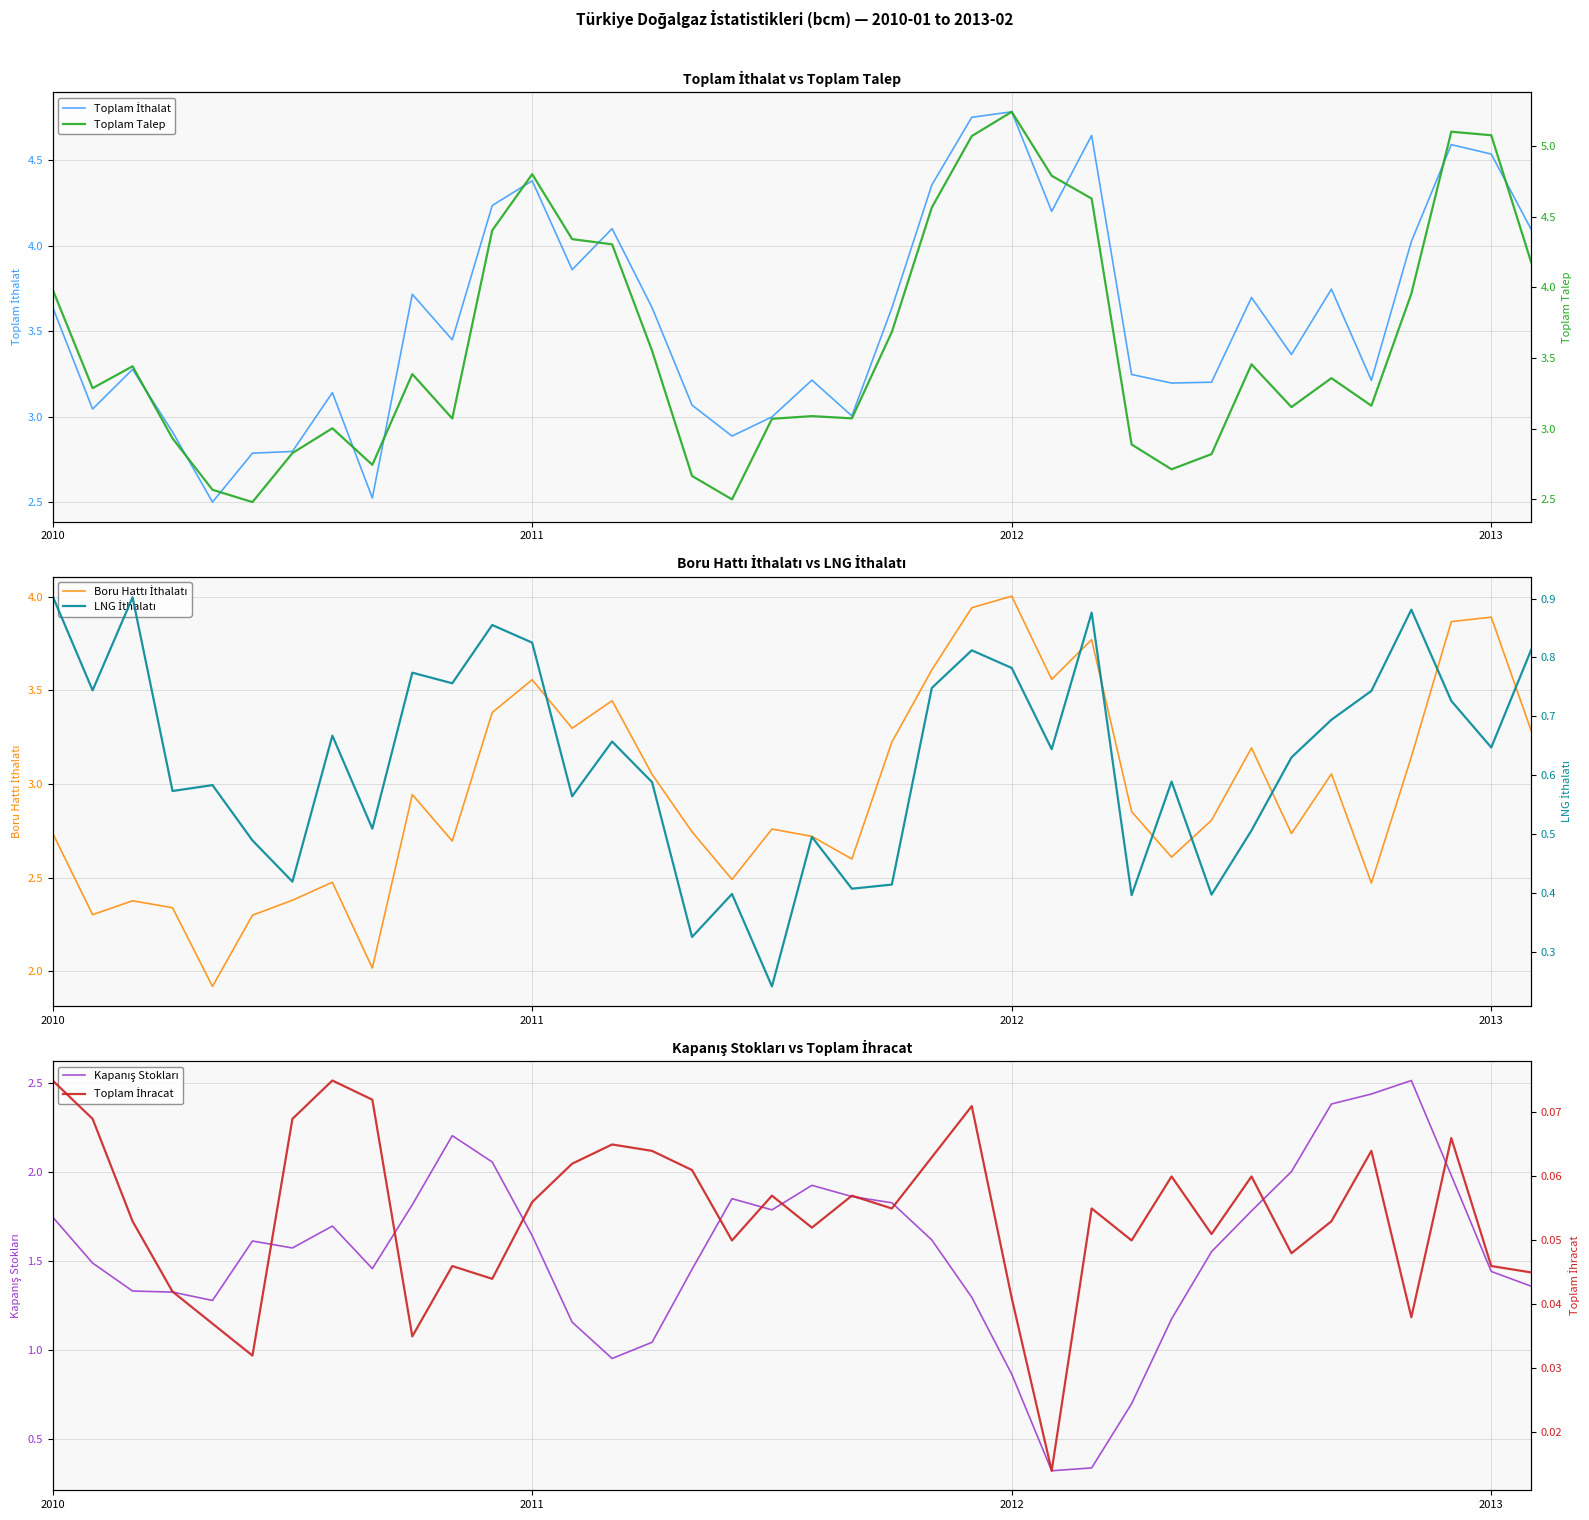

How many intersections are there between Boru Hattı İthalatı and Toplam Talep?

2